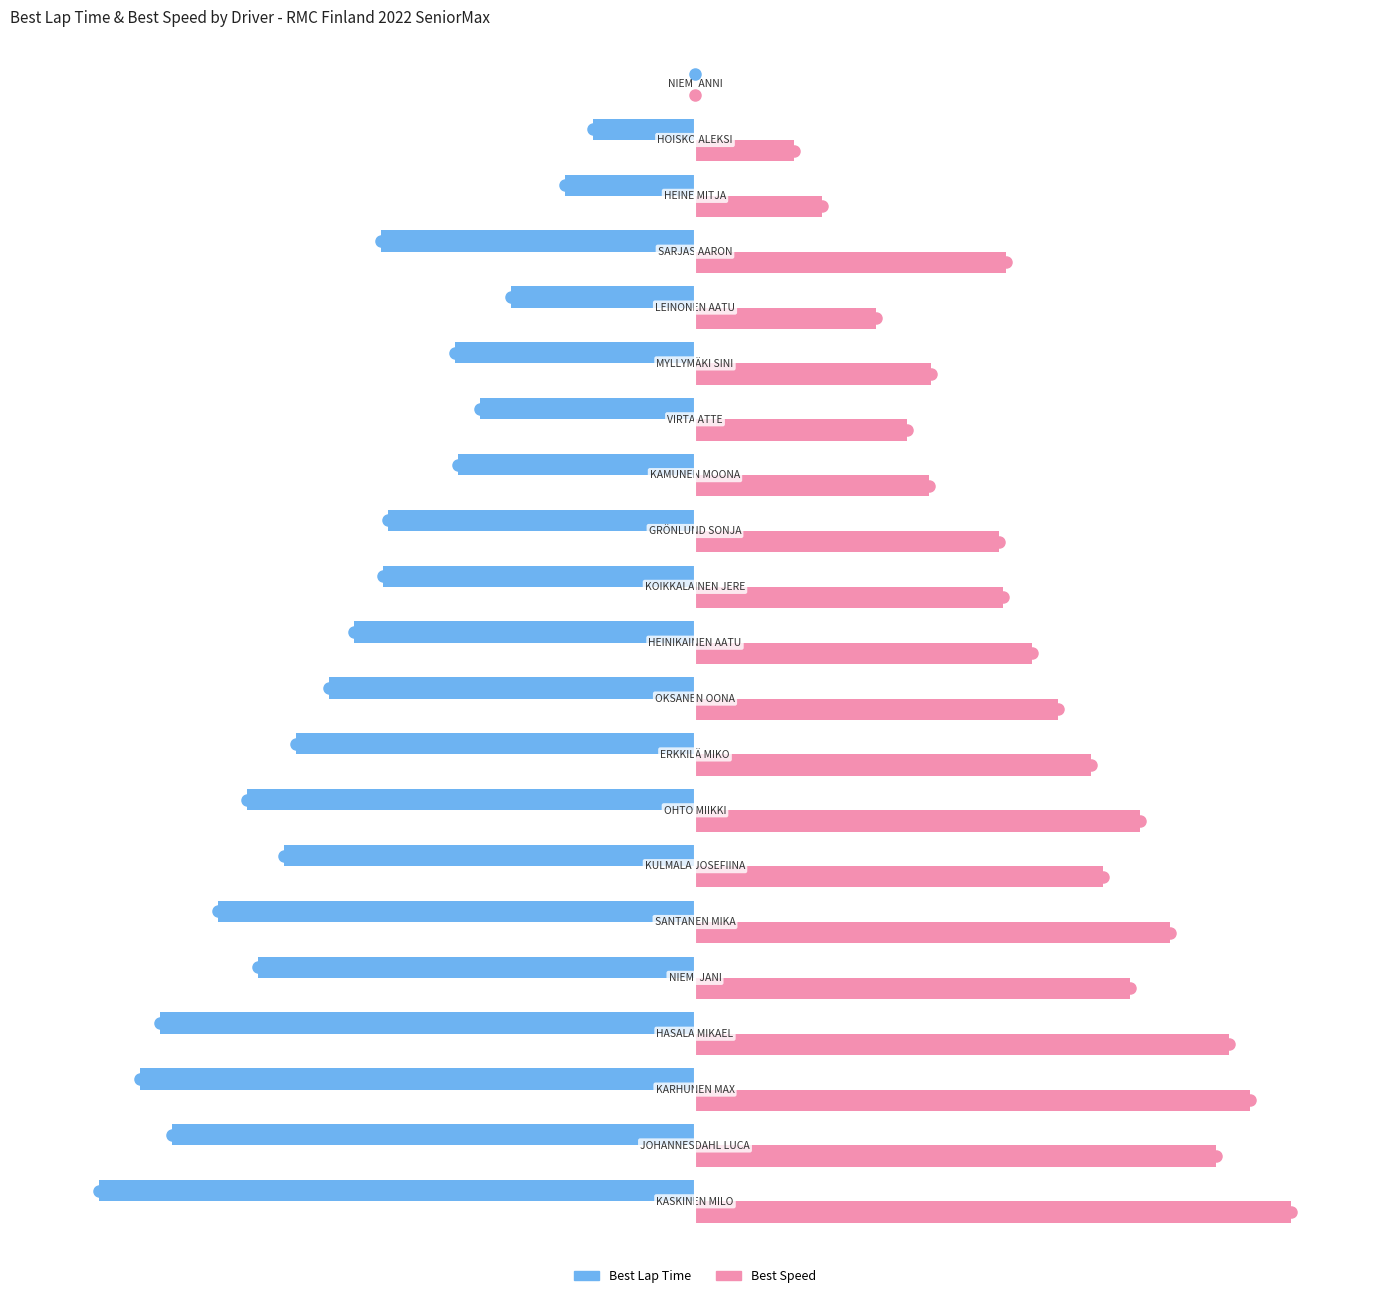

What is the value of the Best Speed bar at the 13th from the left?

51.0